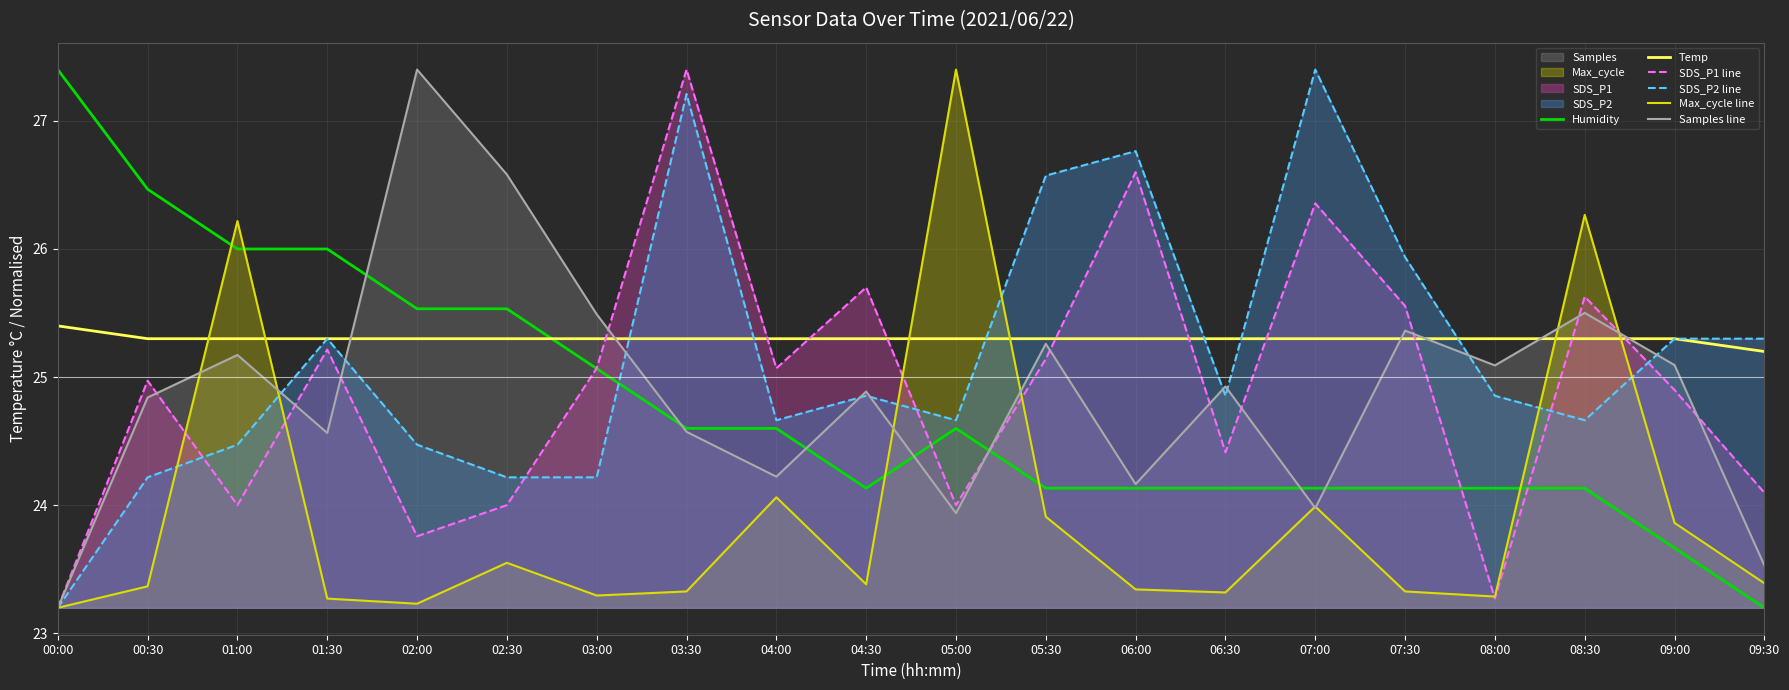

True or false: Temp has a value of 25.3 at 04:30.

True